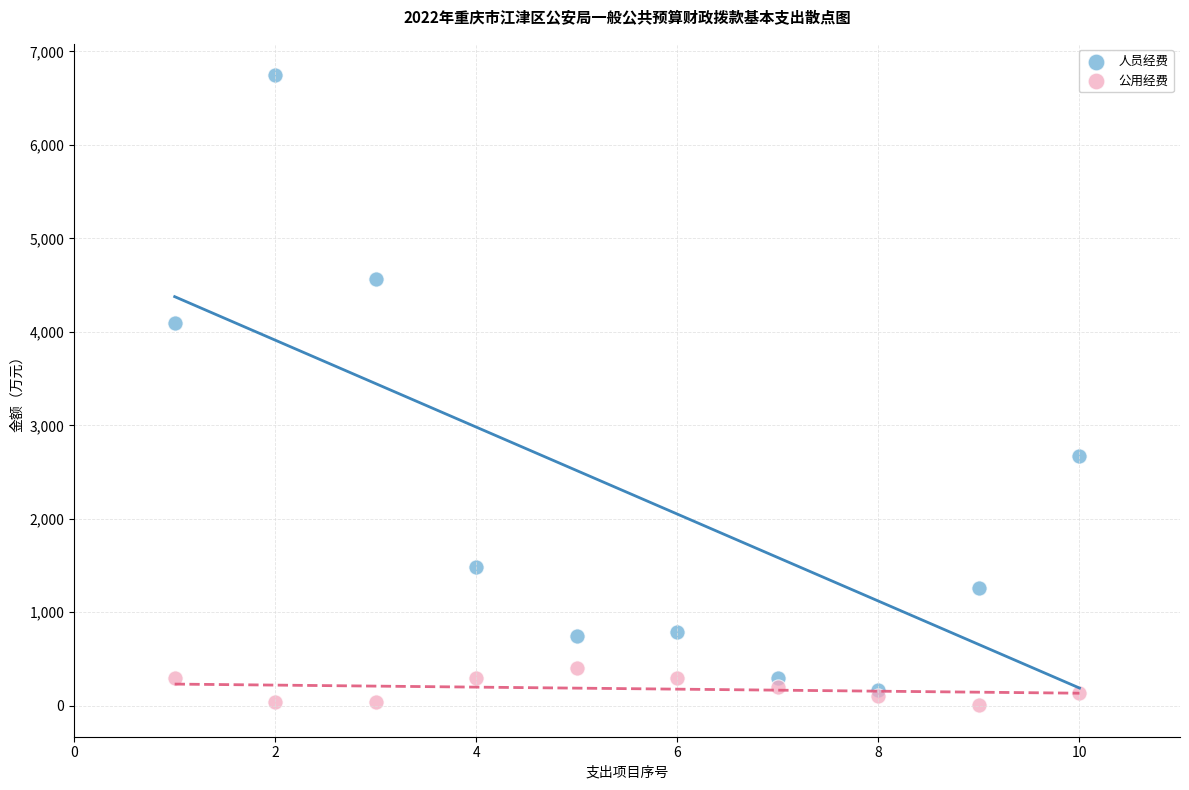

In the 人员经费 series, what Y value is closest to 3456?

4098.2